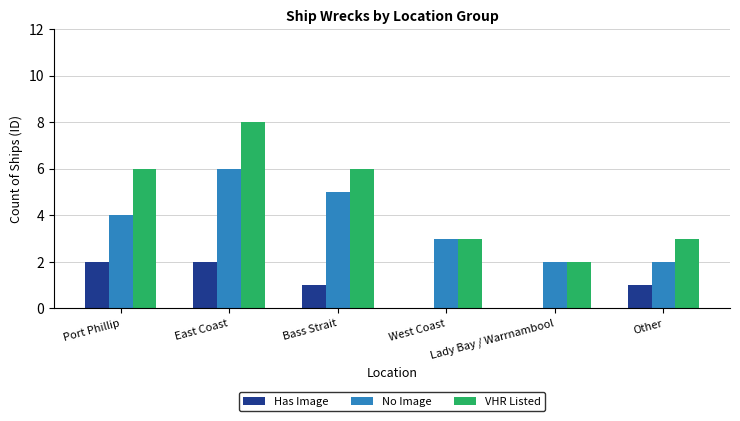

Between Bass Strait and Lady Bay / Warrnambool, which series saw the biggest shift?

VHR Listed